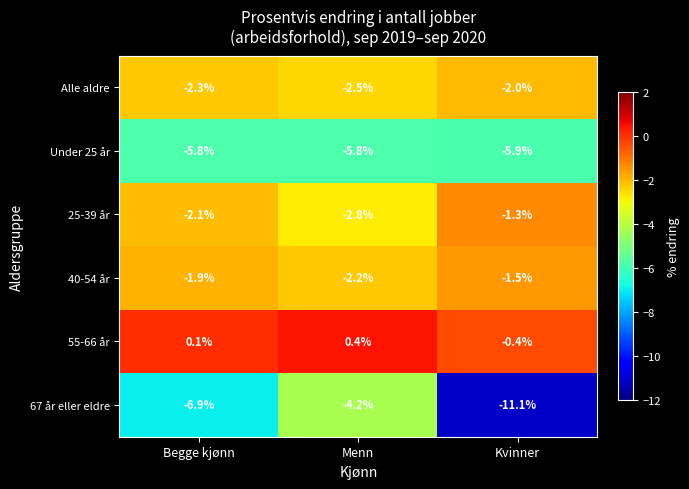

How many categories are shown in the chart?

3